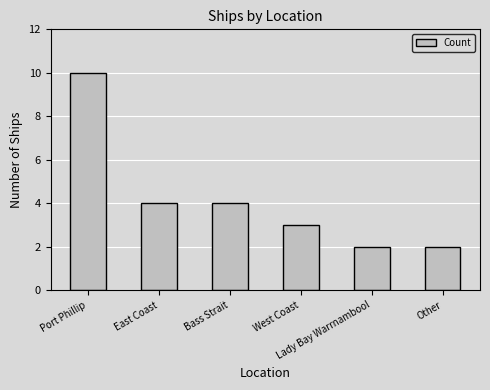

What is the difference between the maximum and minimum values?

8